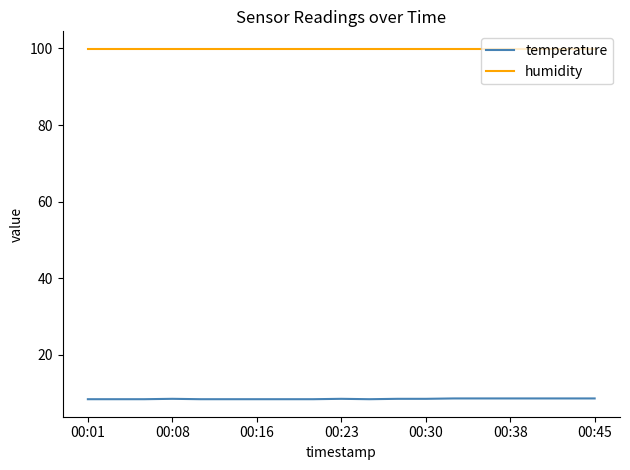

True or false: humidity and temperature cross at least once.

False